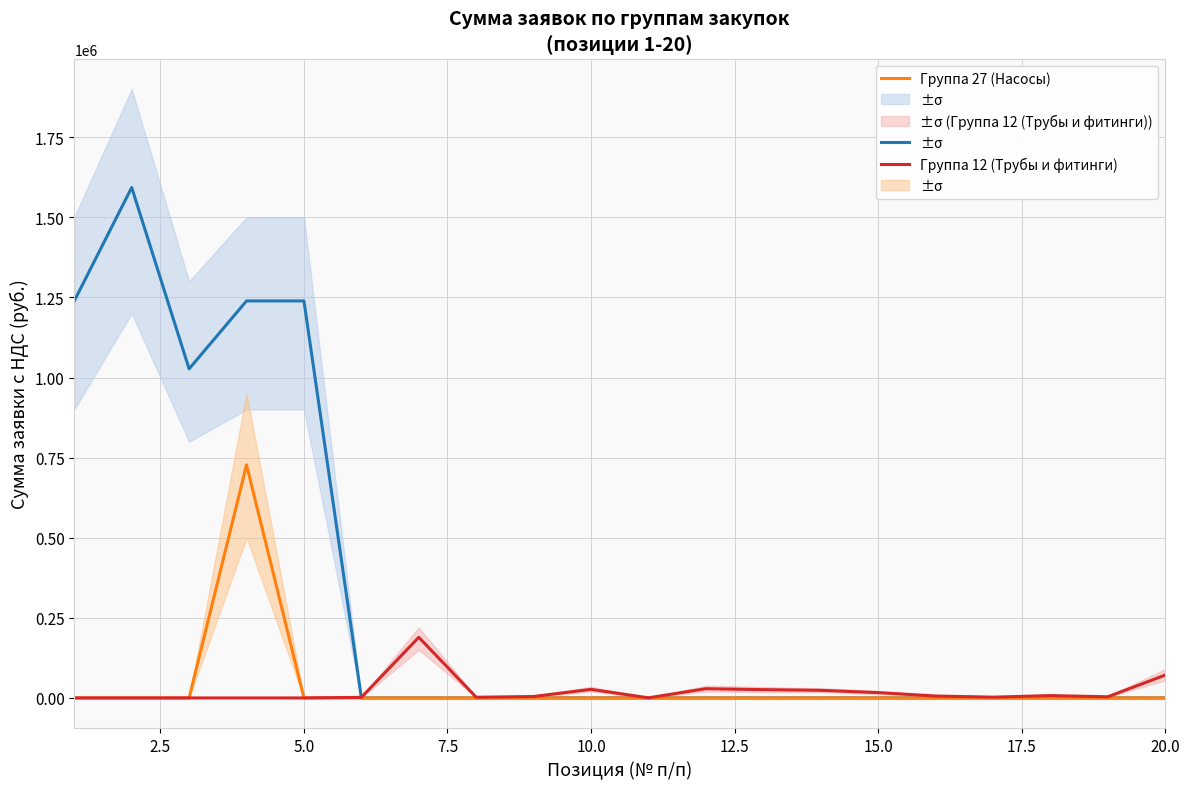

Reading left to right, extract all data points from this chart.

Группа 20 (Электродвигатели): 1239000.0	1593000.0	1026954.0	1239000.0	1239000.0	0.0	0.0	0.0	0.0	0.0	0.0	0.0	0.0	0.0	0.0	0.0	0.0	0.0	0.0	0.0
Группа 27 (Насосы): 0.0	0.0	0.0	727575.3	0.0	0.0	0.0	0.0	0.0	0.0	0.0	0.0	0.0	0.0	0.0	0.0	0.0	0.0	0.0	0.0
Группа 12 (Трубы и фитинги): 0.0	0.0	0.0	0.0	0.0	1733.8	189227.5	2124.0	4411.3	26727.5	310.8	28802.7	25823.7	23771.7	16572.9	6004.8	2377.2	7301.8	3540.0	71273.2